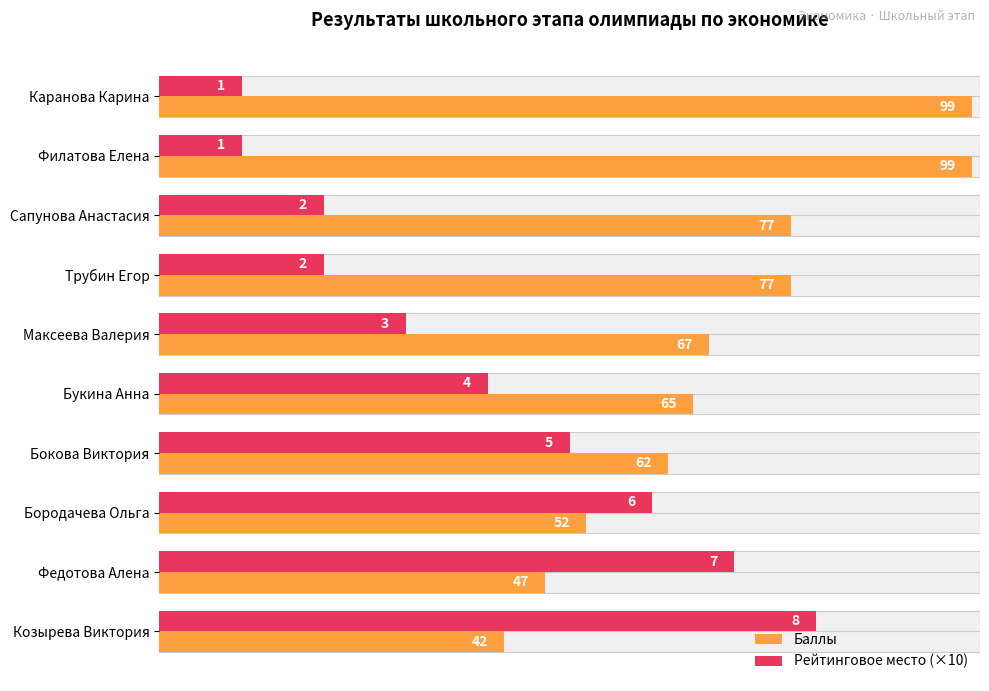

Is it true that Баллы equals 23 at Бокова Виктория?

False